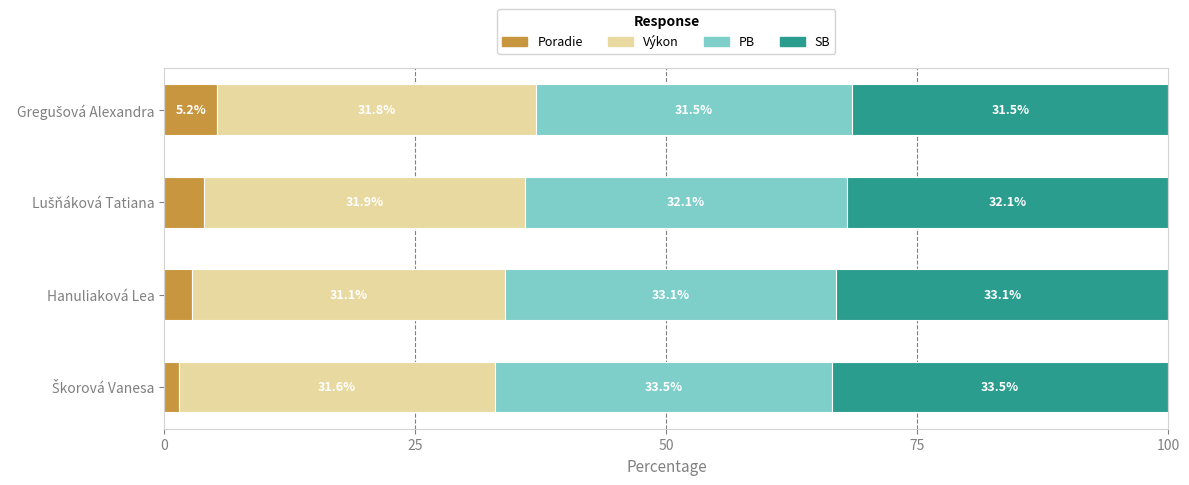

What are all the series names shown in the legend?

Poradie, Výkon, PB, SB